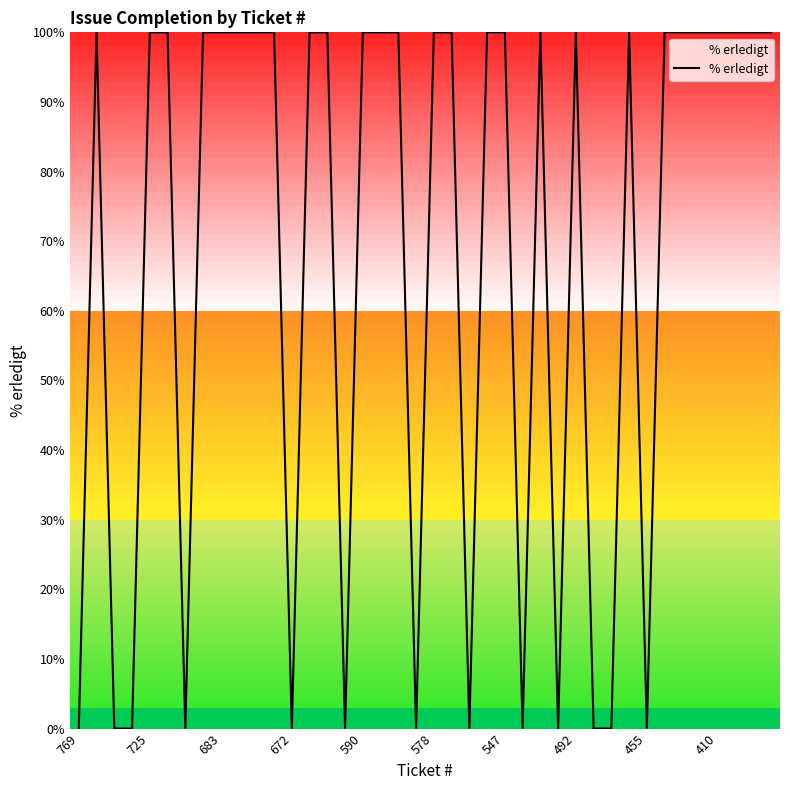

What is the maximum value shown in the chart?

100